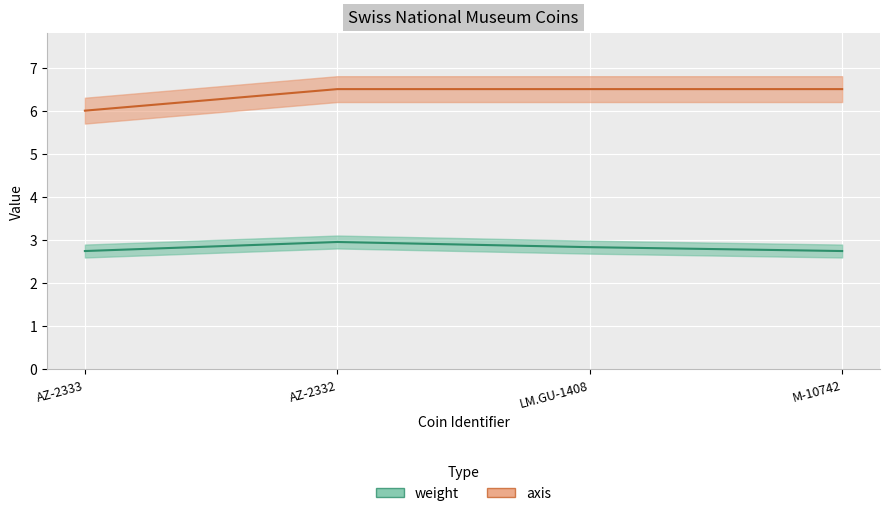

The value of axis at AZ-2332 is 6.5. True or false?

True